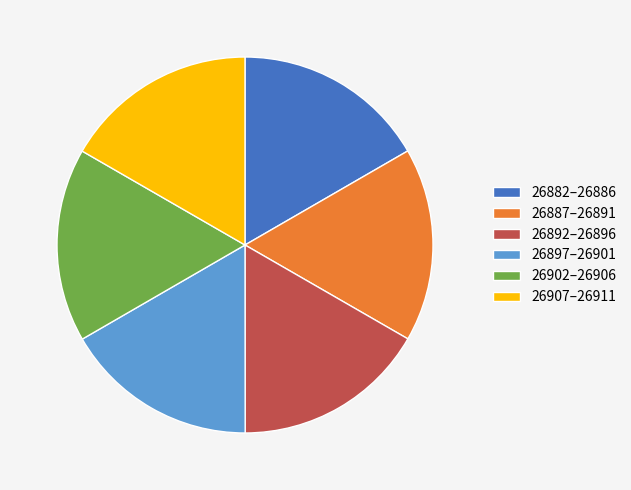

Is there any slice that represents more than half of the pie?

No